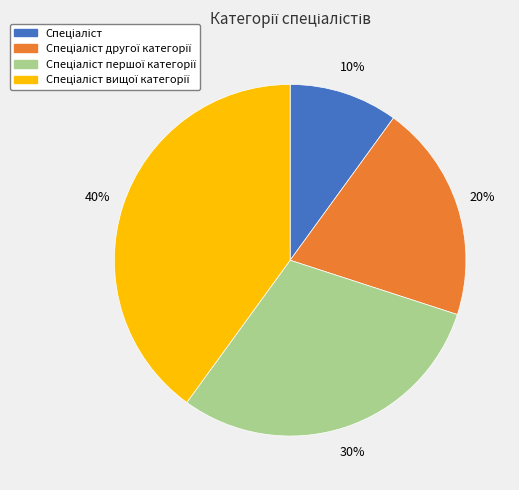

Does any single category account for the majority?

No